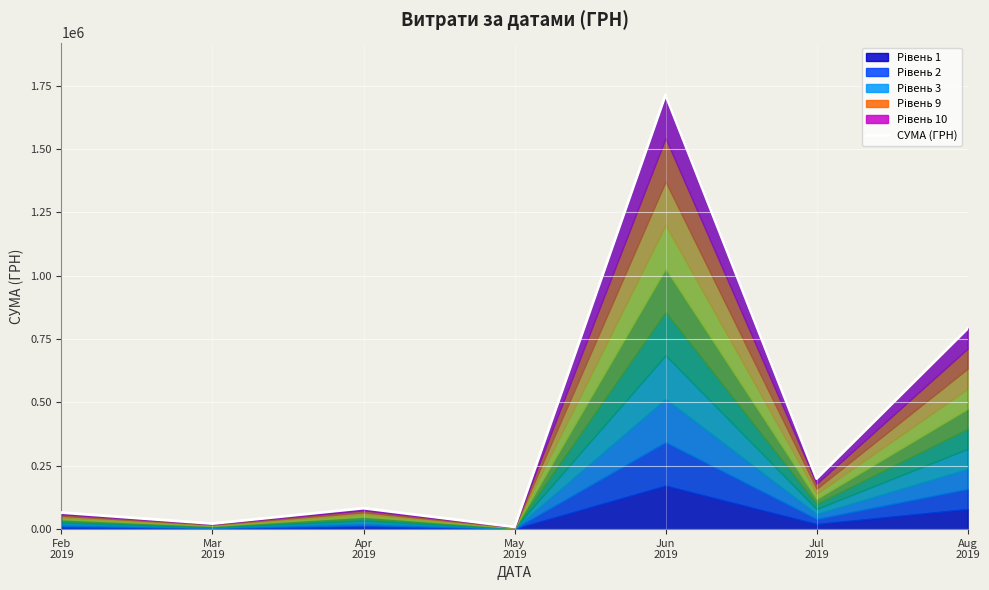

Is it true that the value at Feb
2019 is 41022.9?

False